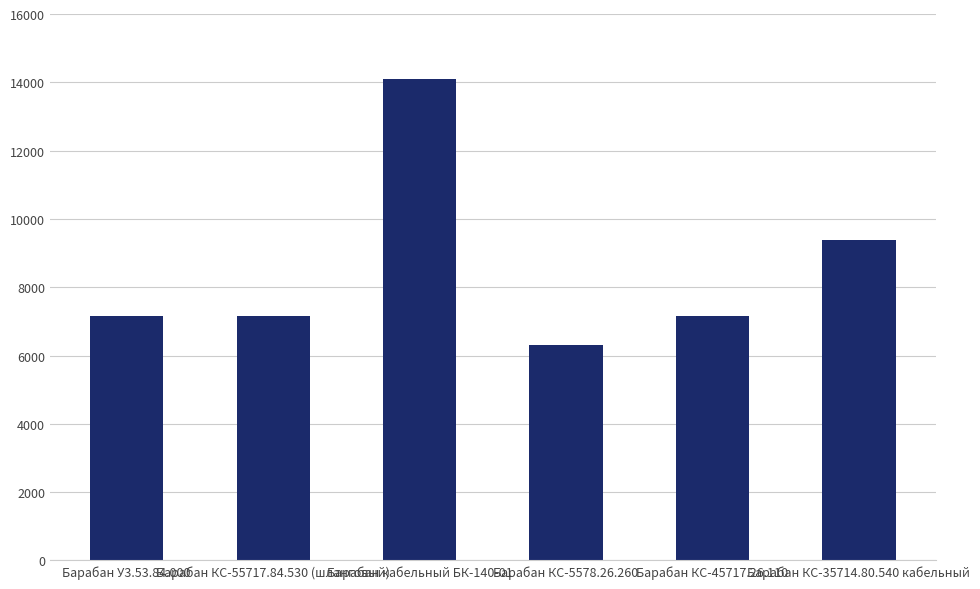

What is the minimum value shown in the chart?

6301